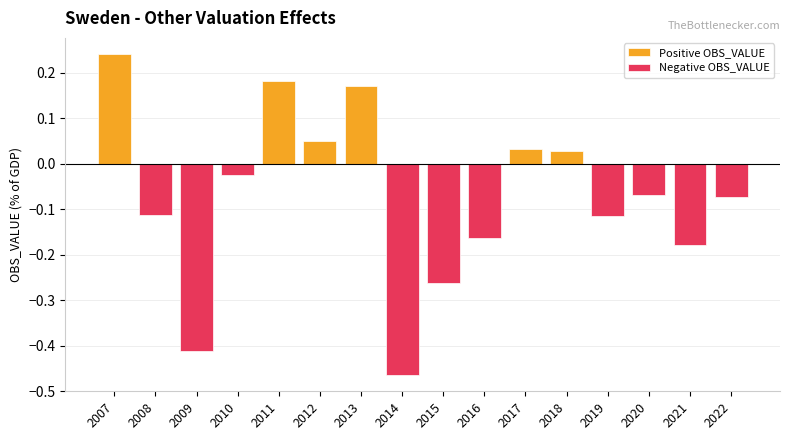

How many values in the Negative OBS_VALUE series are below 0?

10